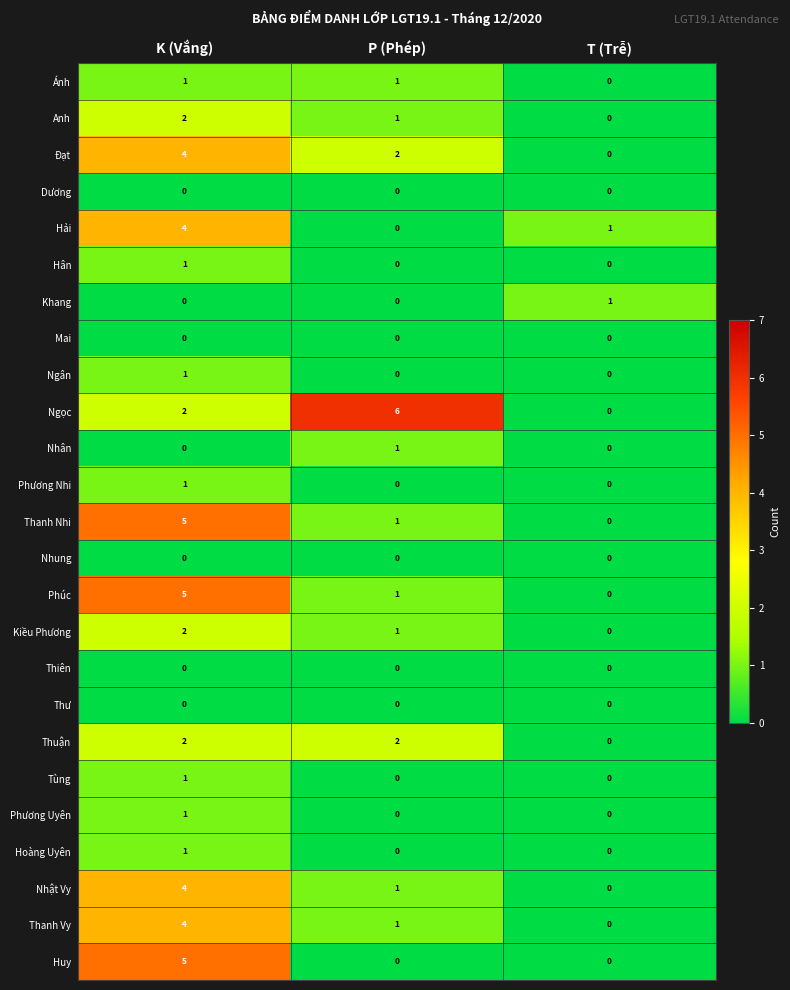

Between K (Vắng) and P (Phép), which series saw the biggest shift?

Huy